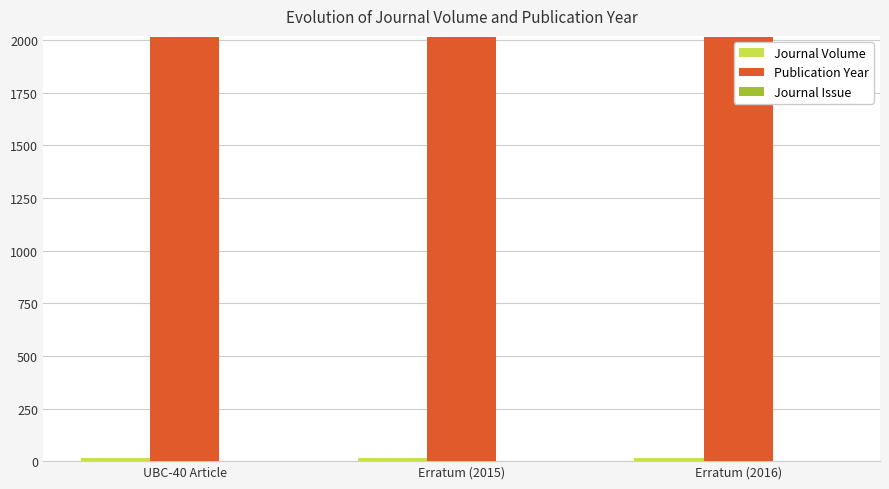

What is the greatest value displayed?

2016